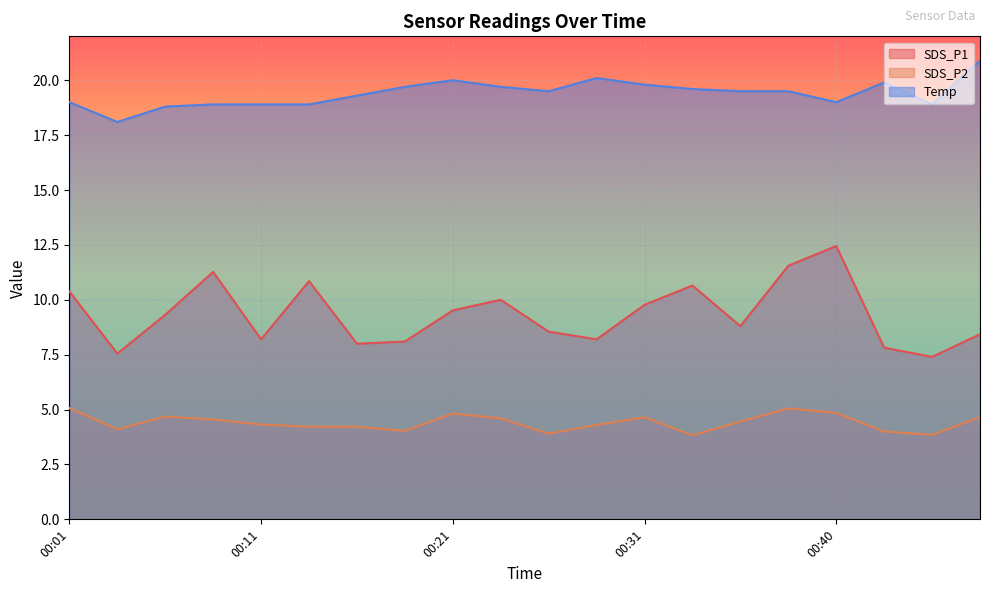

Reading left to right, what are all the values shown in this chart?

SDS_P1: 10.4	7.5	9.3	11.3	8.2	10.8	8.0	8.1	9.5	10.0	8.6	8.2	9.8	10.7	8.8	11.6	12.4	7.8	7.4	8.4
SDS_P2: 5.1	4.1	4.7	4.5	4.3	4.2	4.2	4.0	4.8	4.6	3.9	4.3	4.7	3.8	4.5	5.0	4.8	4.0	3.9	4.7
Temp: 19.0	18.1	18.8	18.9	18.9	18.9	19.3	19.7	20.0	19.7	19.5	20.1	19.8	19.6	19.5	19.5	19.0	19.9	18.9	20.9